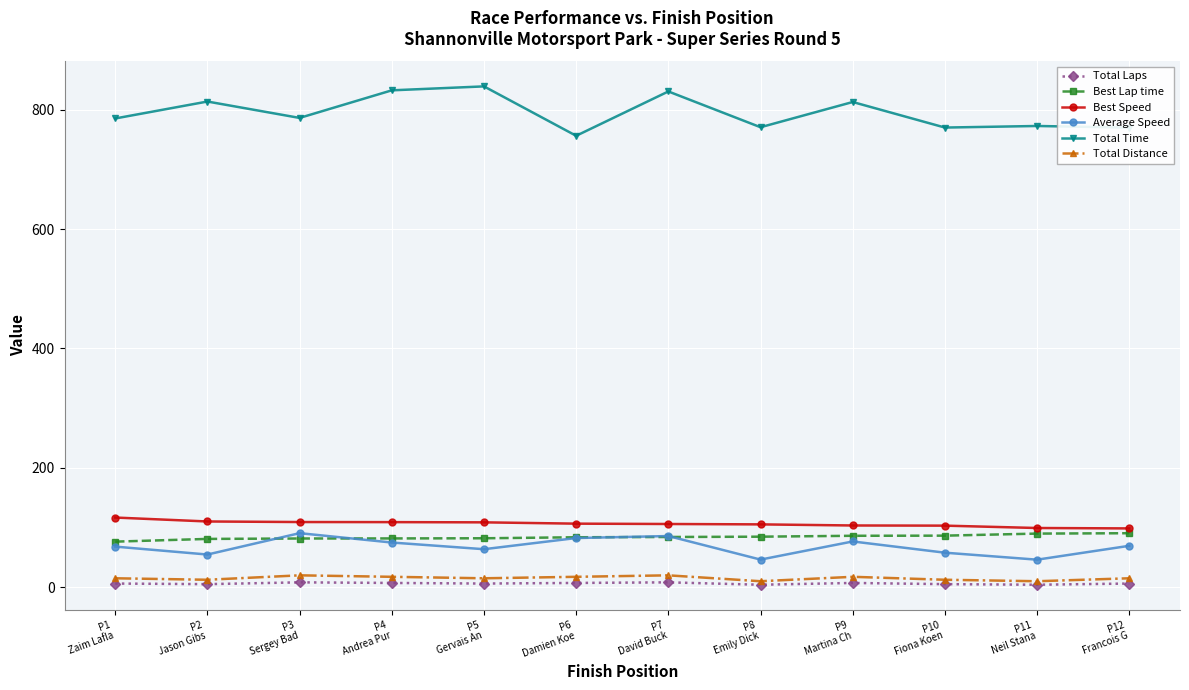

What is the sum of all Best Lap time values?

1006.6